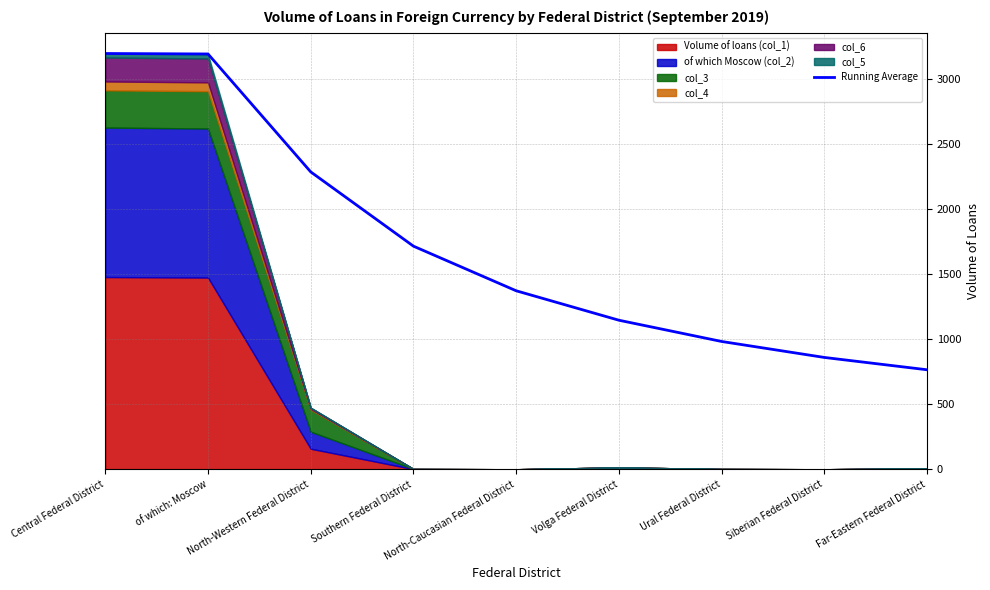

The chart shows a value of 2818.7 at Southern Federal District. True or false?

False